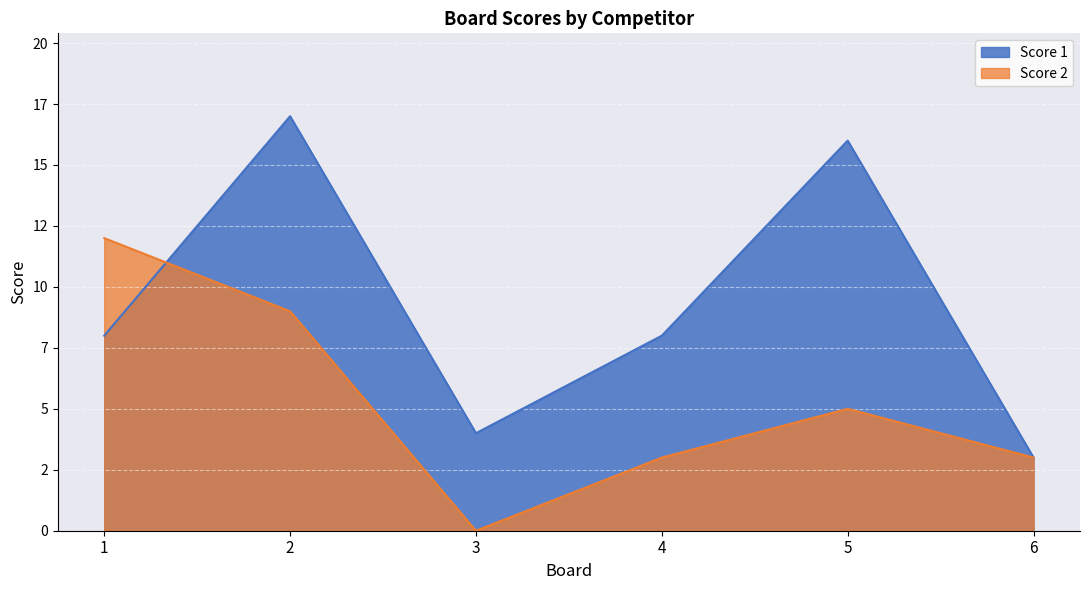

What are all the series names shown in the legend?

Score 1, Score 2